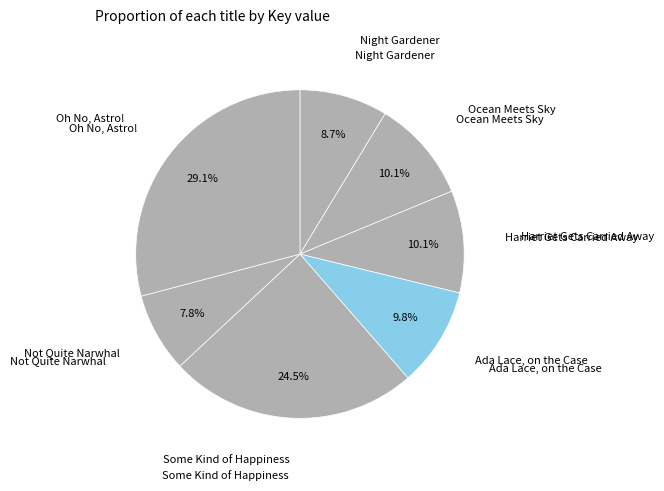

Which has a higher value, Ada Lace, on the Case or Not Quite Narwhal?

Ada Lace, on the Case